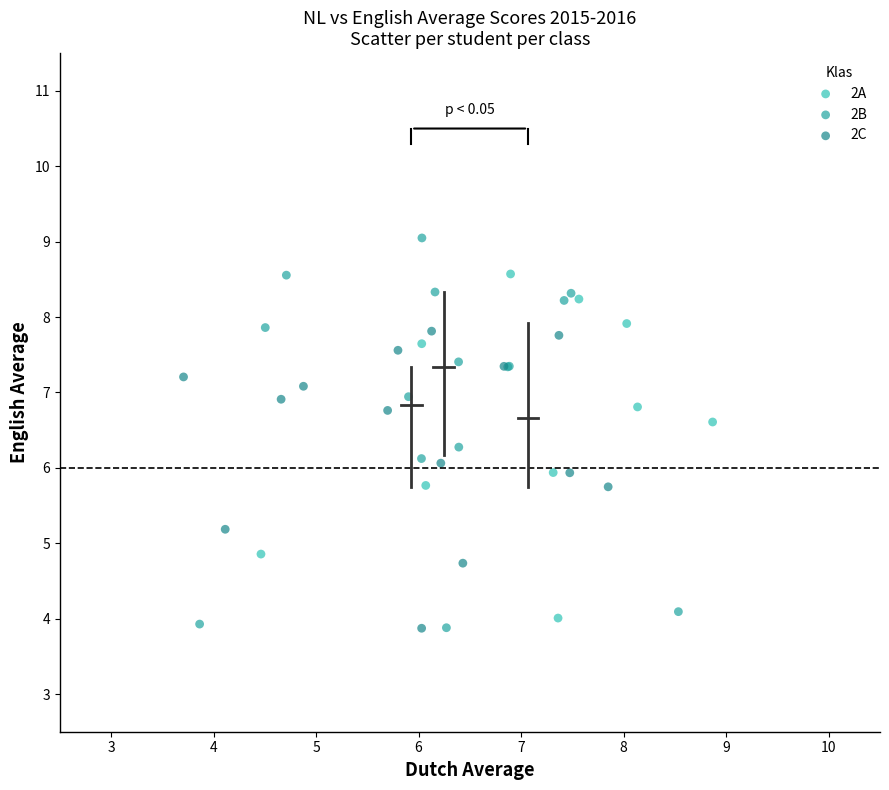

Which series contains the highest Y value?

2B